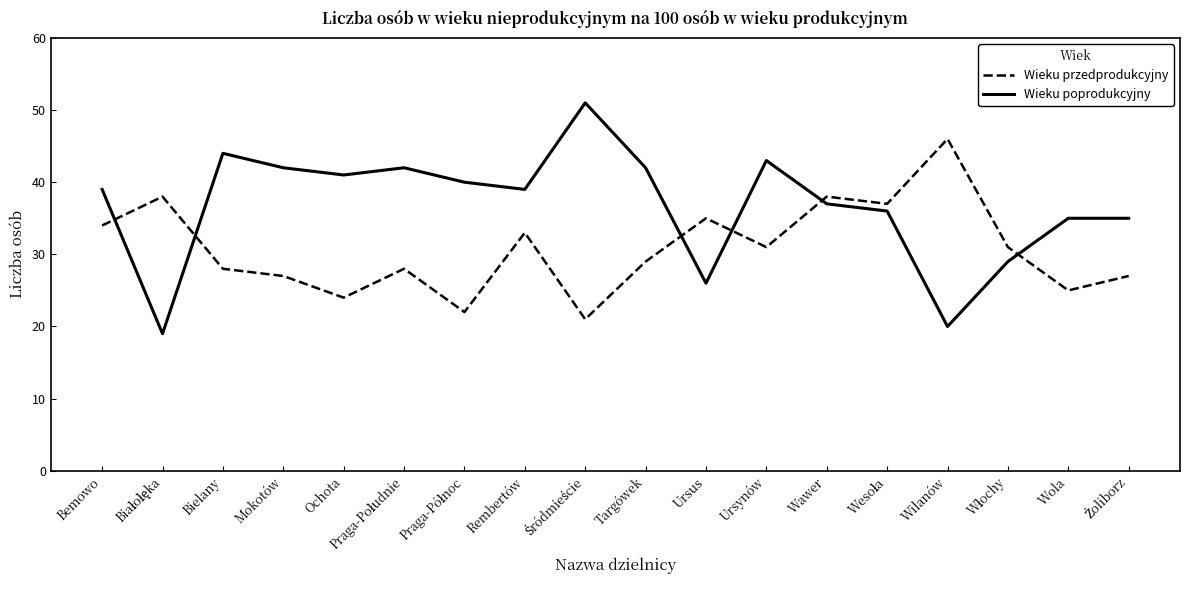

Is this an area chart (filled region under the line)?

No